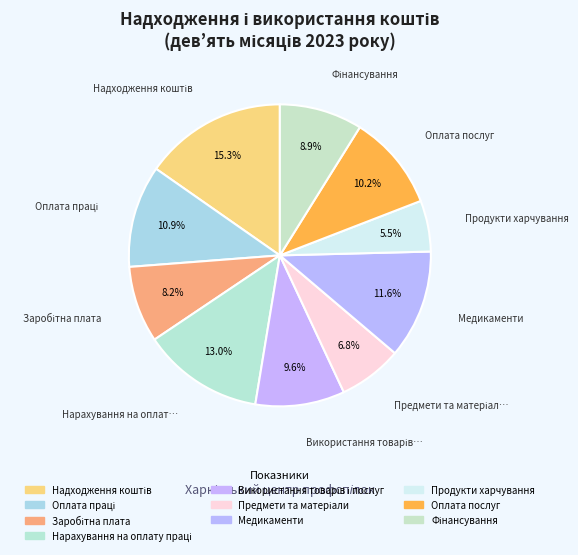

How many segments does this pie chart have?

10